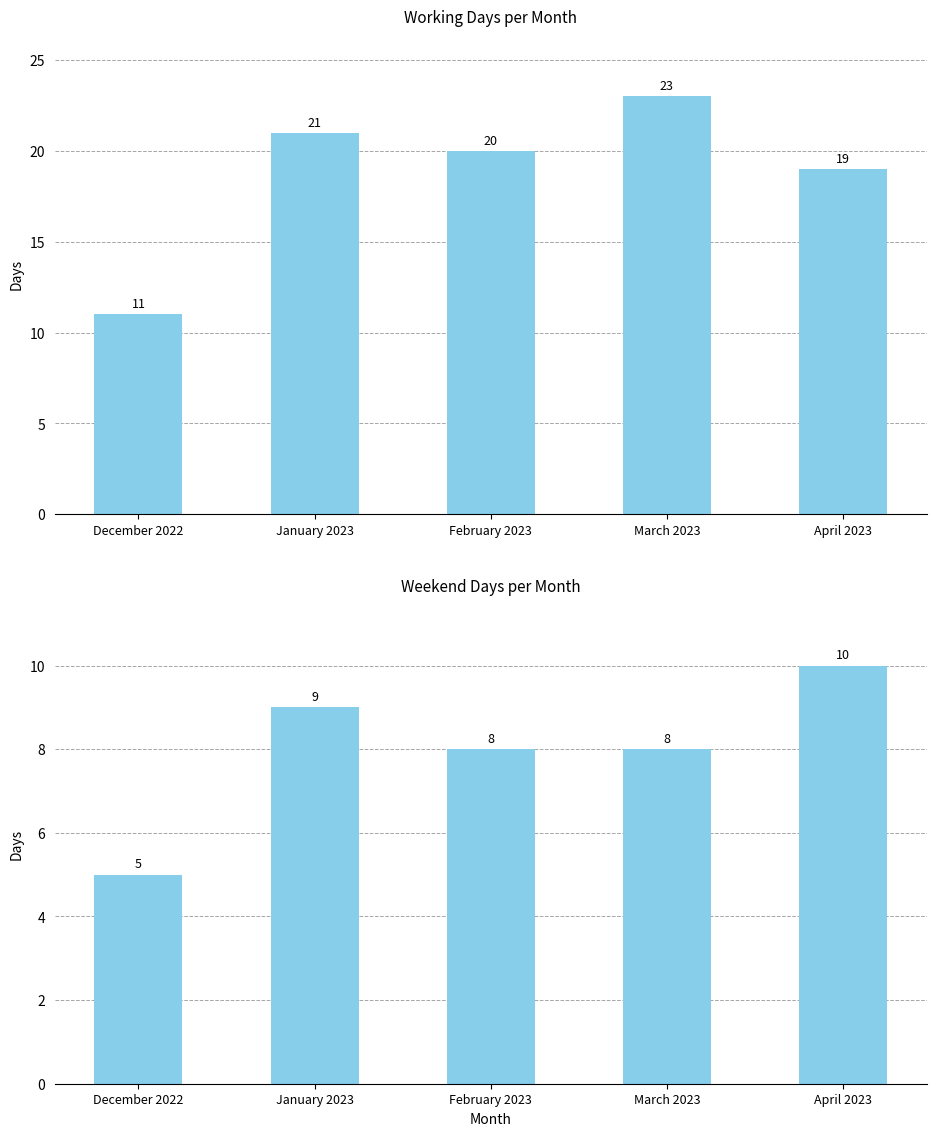

True or false: Working days has a value of 13 at January 2023.

False